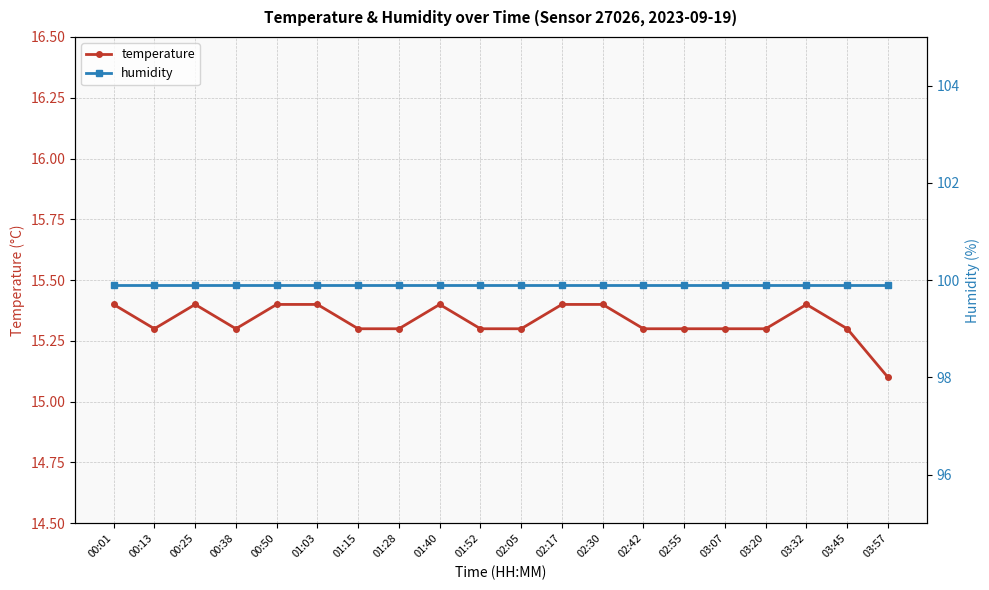

What is the label of the 10th point from the right?

02:05